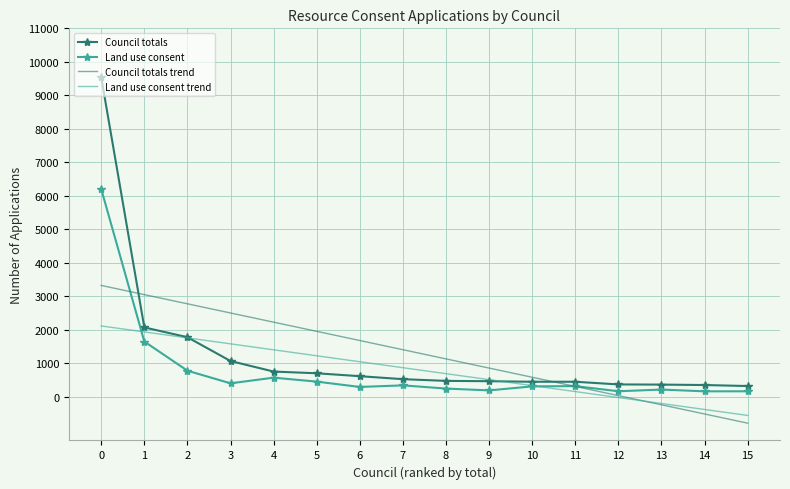

At which label is Land use consent closest to 3185?

1